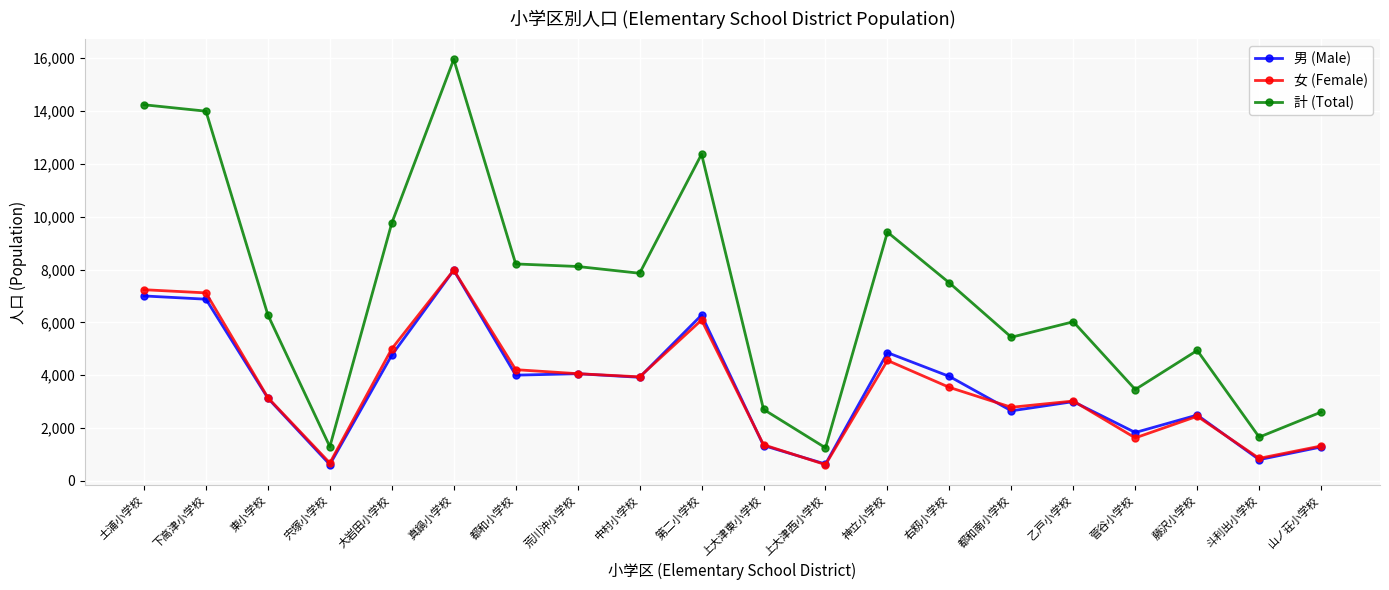

Where does the 男 (Male) series first go above 3922?

土浦小学校